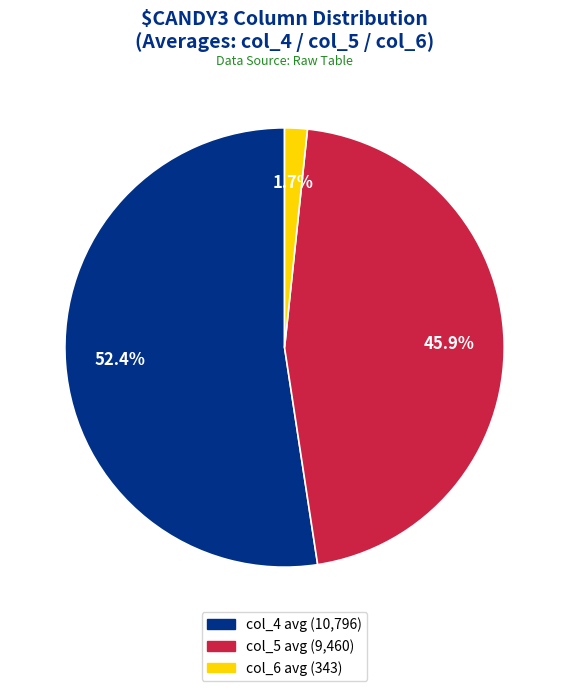

Approximately how many times larger is the value at col_5 avg (9,460) compared to col_4 avg (10,796)?

0.9